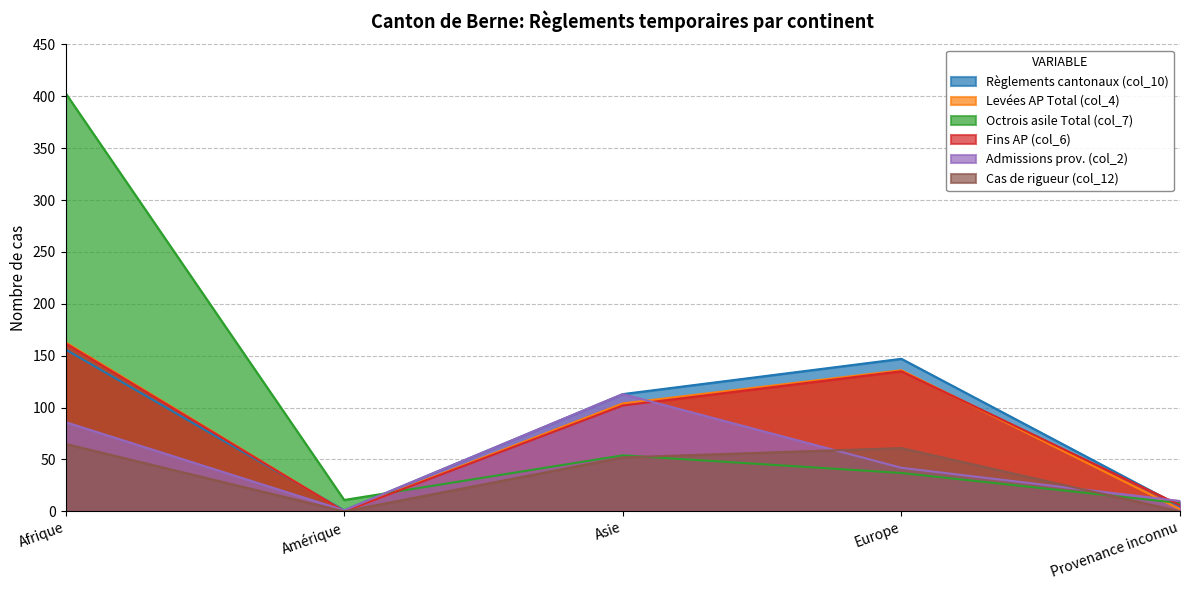

At which label is Octrois asile Total (col_7) closest to 205?

Asie